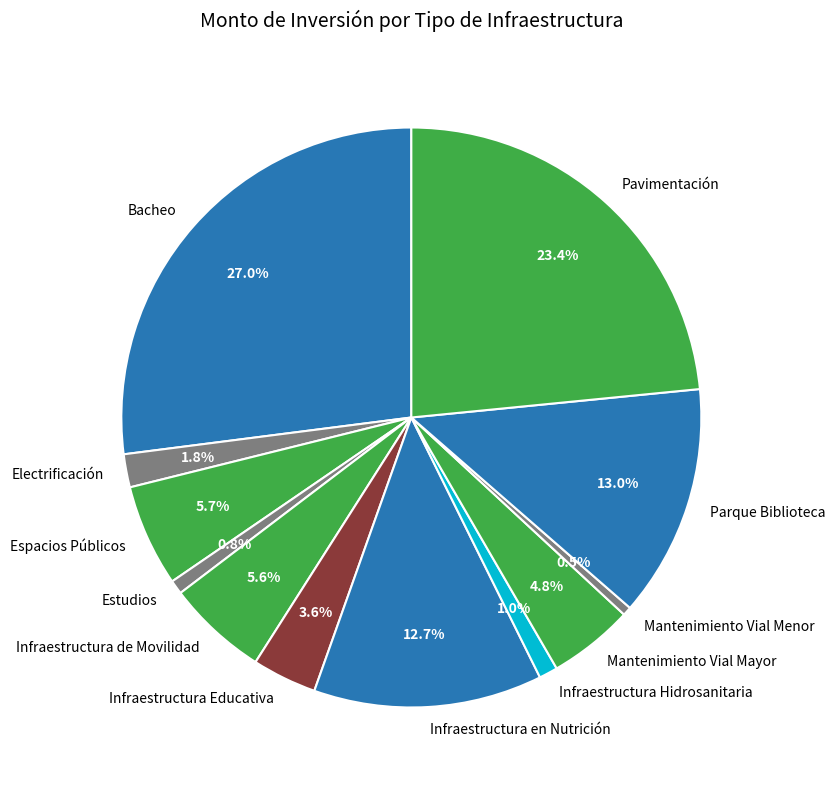

Combined, do Infraestructura en Nutrición and Infraestructura Hidrosanitaria account for over 50%?

No